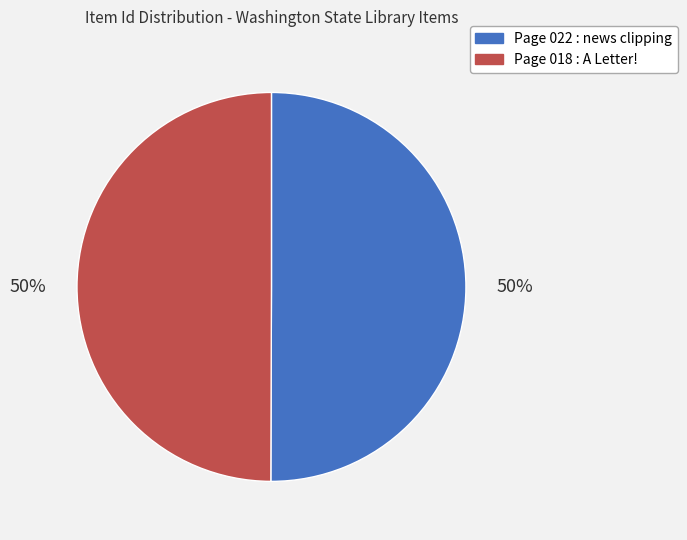

To the nearest percent, what percentage of the pie is Page 018 : A Letter!?

50%